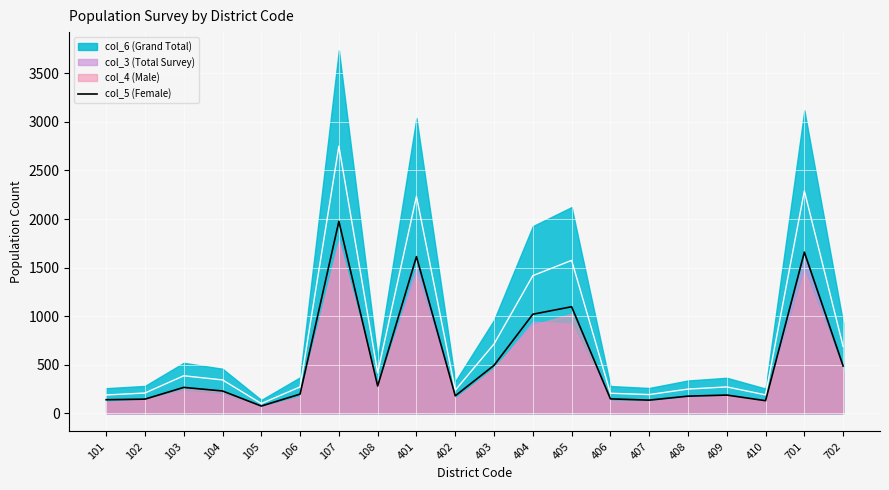

True or false: col_5 (Female) has a value of 188 at 409.

True